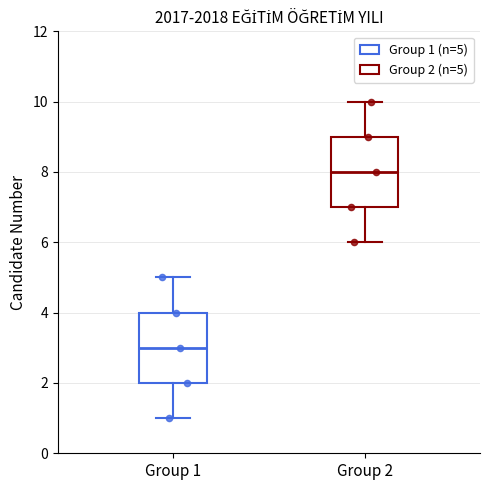

Which box has the highest median line?

Group 2